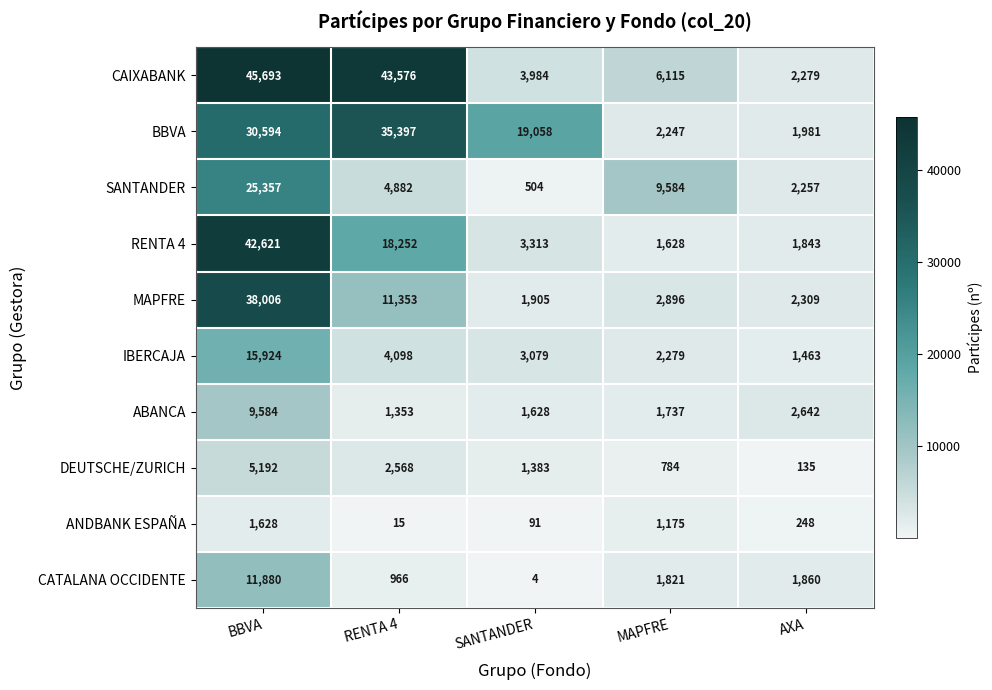

True or false: ABANCA has a value of 5554 at BBVA.

False